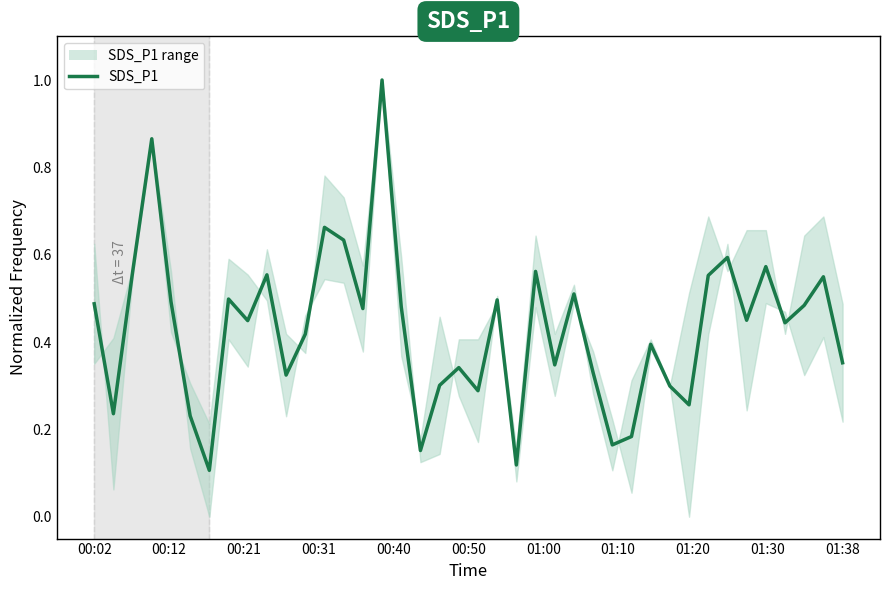

What is the value of the 36th point from the left?

0.6